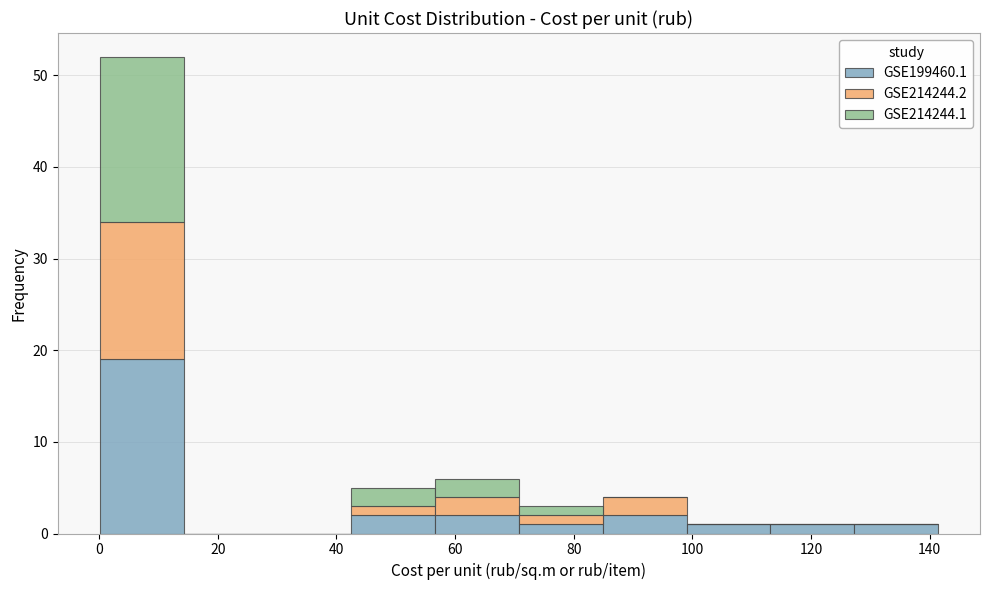

Reading left to right, transcribe this chart: for each stacked bar, give the range it covers on the x-axis and its total height. Neither the bar edges nor the heights are printed on the chart, so give them approximately, as read against the axes.

0 to 14: 52
14 to 28: 0
28 to 42: 0
42 to 56: 5
56 to 70: 6
70 to 84: 3
84 to 100: 4
100 to 114: 1
114 to 128: 1
128 to 142: 1